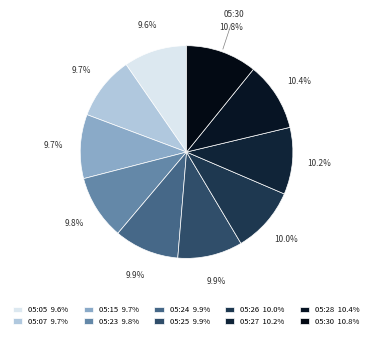

Which category has the biggest portion of the pie?

05:30